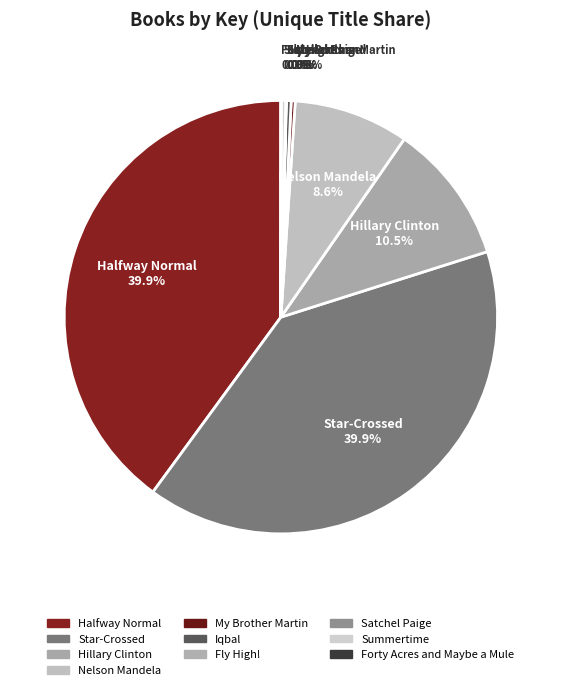

Count the number of slices in the pie.

10